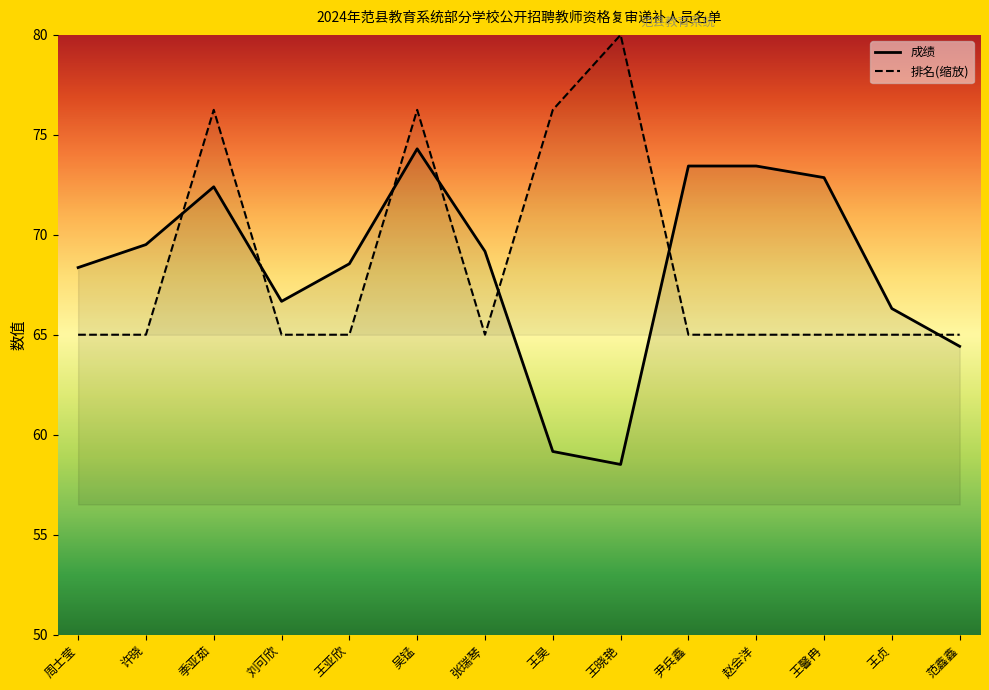

Between which two adjacent categories do 成绩 and 排名(缩放) first intersect?

许晓 and 季亚茹